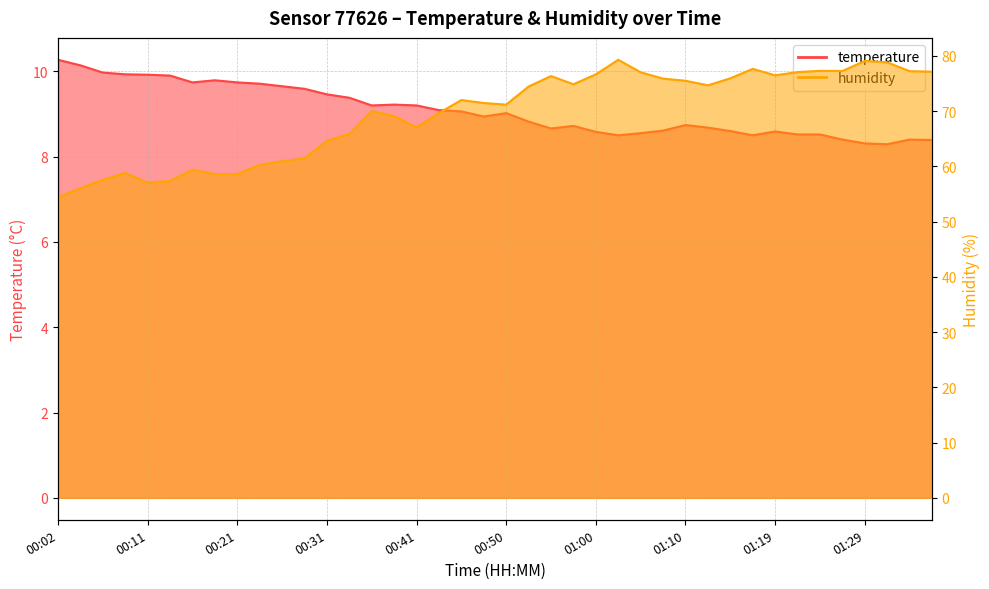

List the labels in order of temperature value, smallest first.

01:32, 01:29, 01:36, 01:27, 01:34, 01:02, 01:17, 01:22, 01:24, 01:05, 01:00, 01:19, 01:15, 01:07, 00:55, 01:12, 00:58, 01:10, 00:53, 00:48, 00:50, 00:45, 00:43, 00:36, 00:41, 00:38, 00:33, 00:31, 00:28, 00:26, 00:23, 00:16, 00:21, 00:19, 00:14, 00:11, 00:09, 00:06, 00:04, 00:02